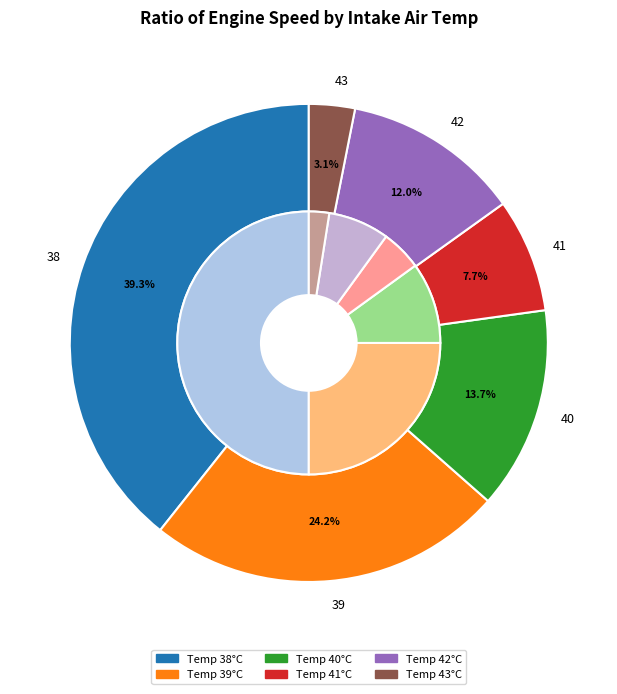

Is it true that 19 is 1% of the pie?

True